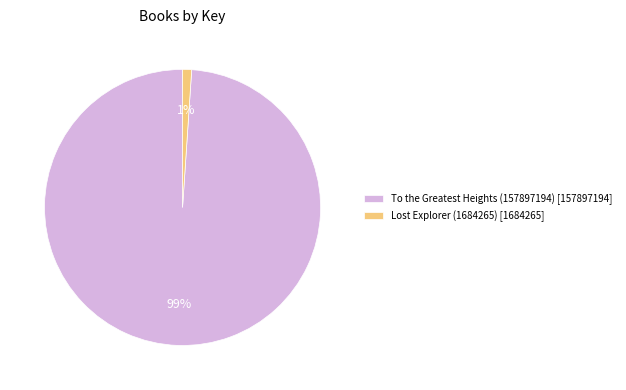

The Lost Explorer (1684265) slice represents 1% of the pie. True or false?

True